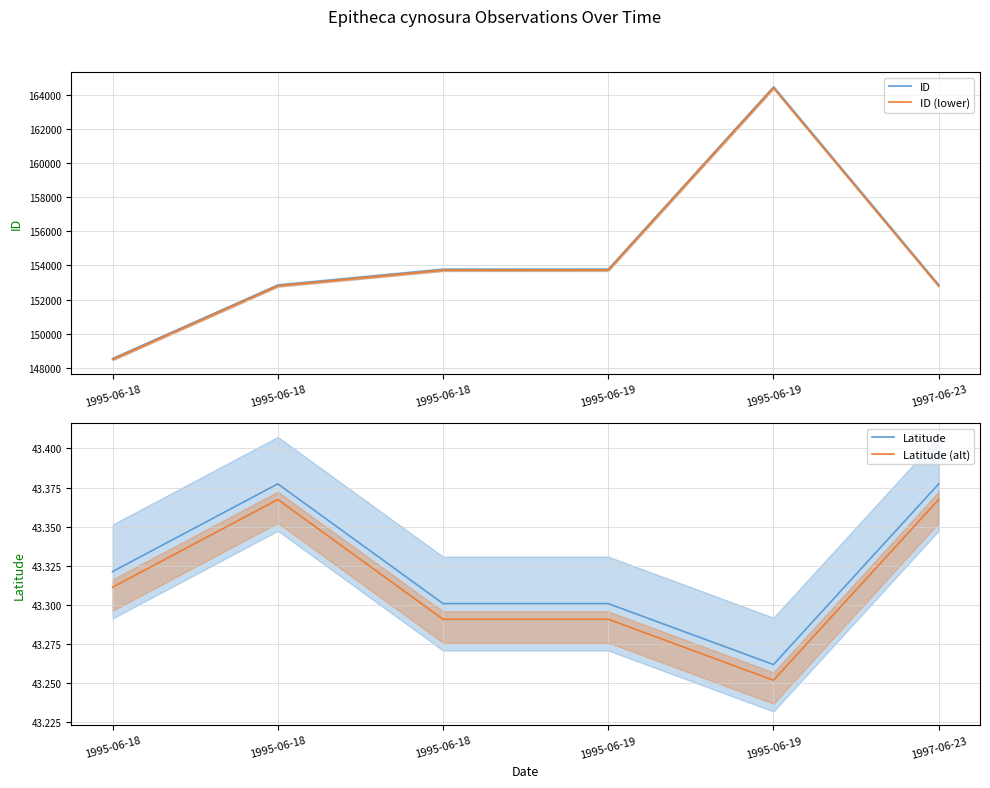

What is the difference between the highest and lowest values at 1995-06-19?

153722.7